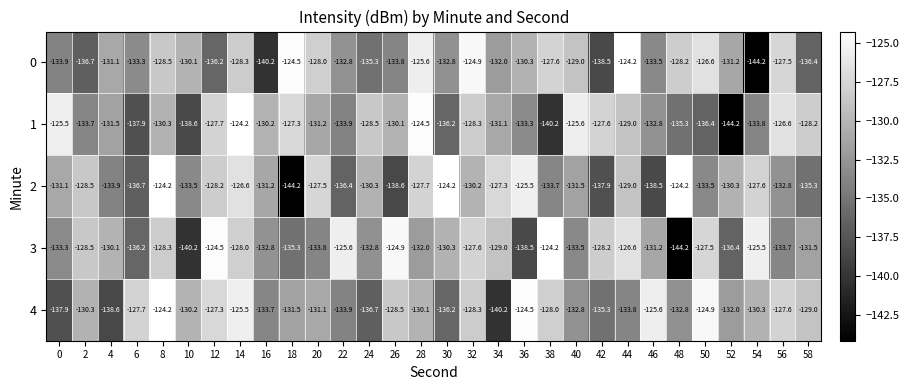

Which category has the lowest value in the 3 series?

48